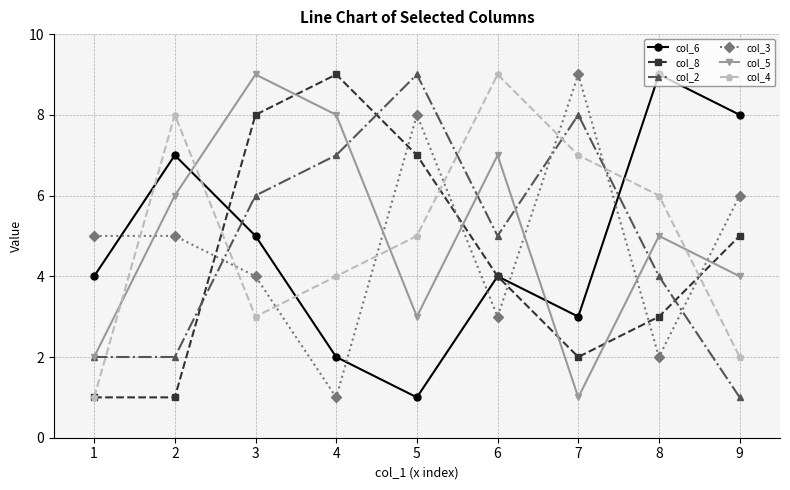

Reading left to right, what are all the values shown in this chart?

col_6: 4	7	5	2	1	4	3	9	8
col_8: 1	1	8	9	7	4	2	3	5
col_2: 2	2	6	7	9	5	8	4	1
col_3: 5	5	4	1	8	3	9	2	6
col_5: 2	6	9	8	3	7	1	5	4
col_4: 1	8	3	4	5	9	7	6	2